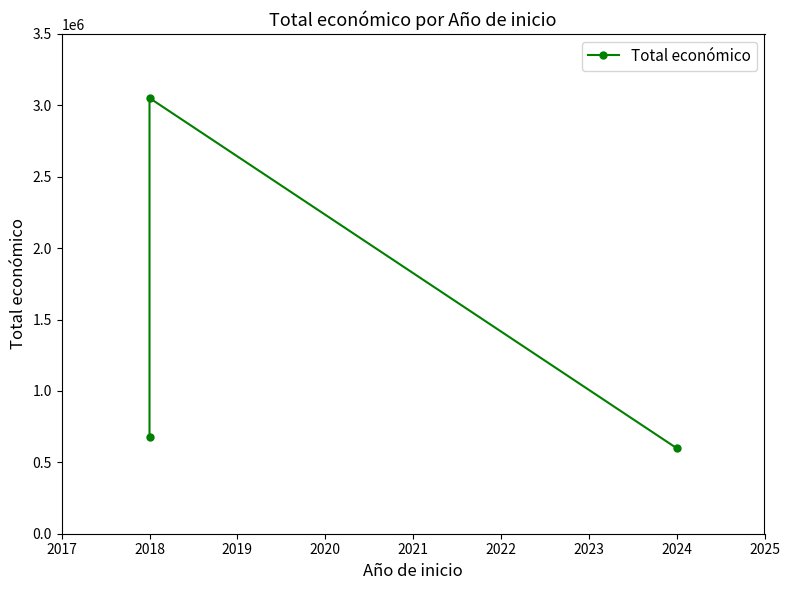

At which label does the data first exceed 677425?

2018